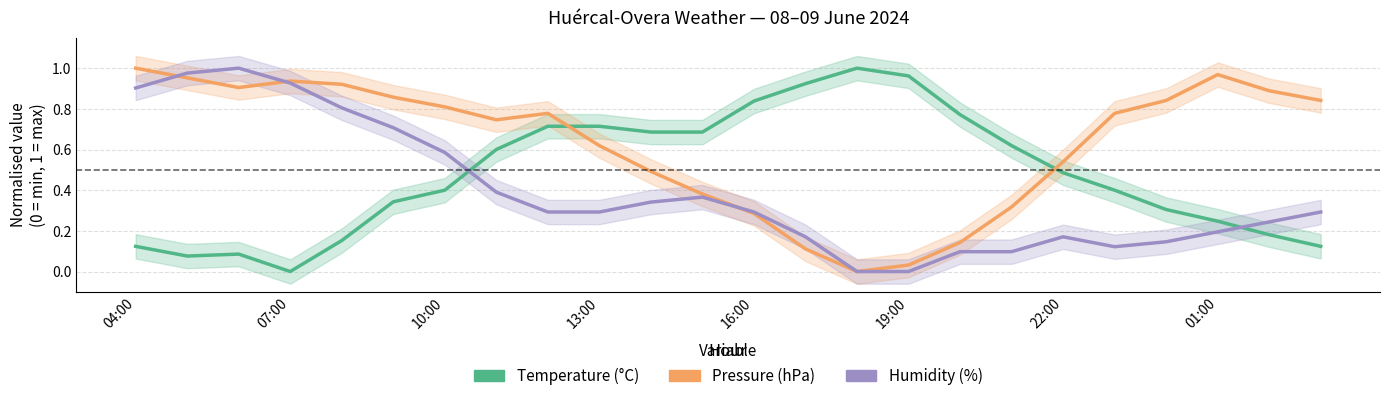

At which category does Temperature (°C) reach its first local valley?

07:00